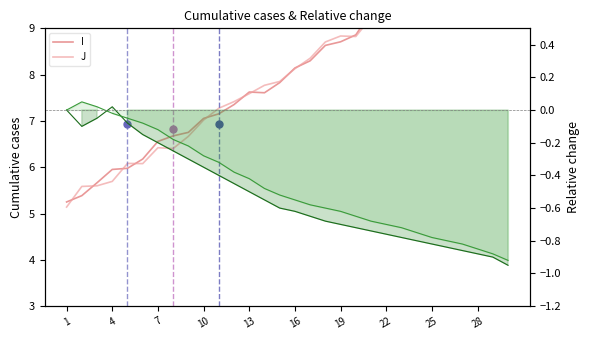

Where is the first local maximum for I?

13